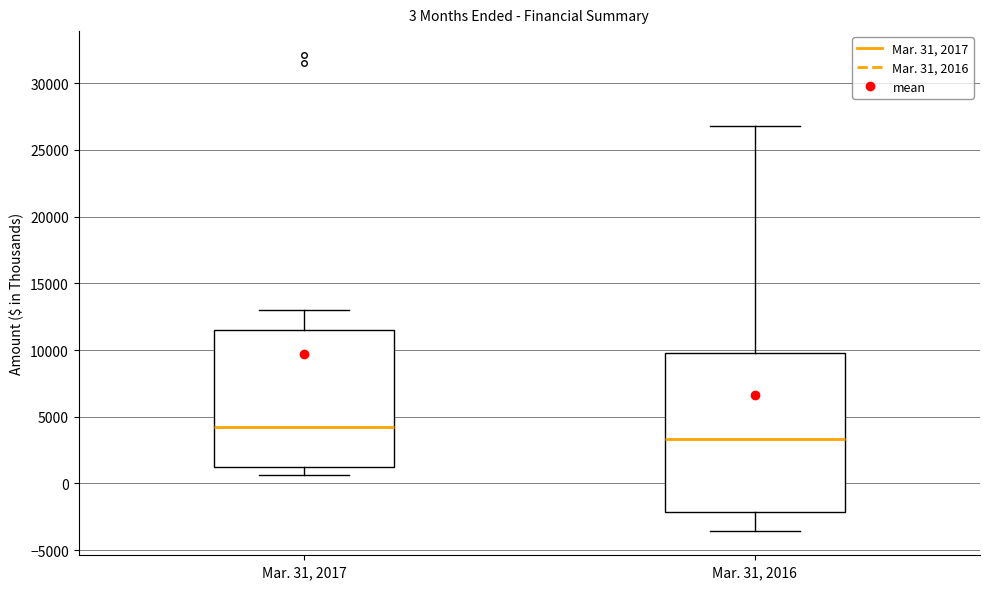

Which box has the highest median line?

Mar. 31, 2017